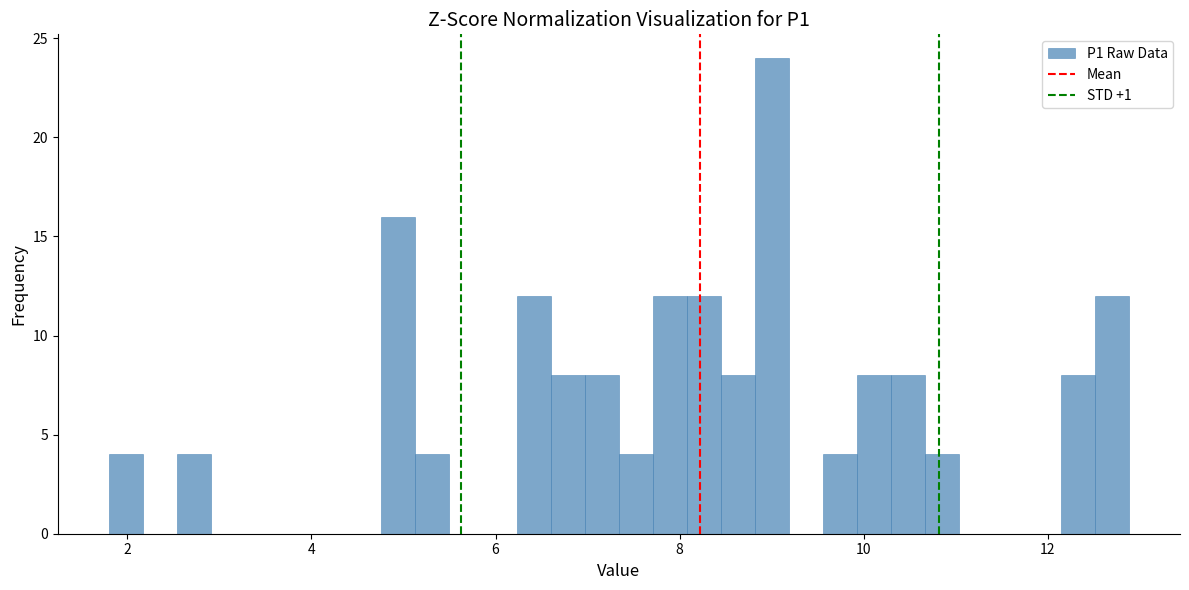

Around what value on the x-axis is the tallest bar? Give the approximate position of its centre, as read against the axis.

9.0